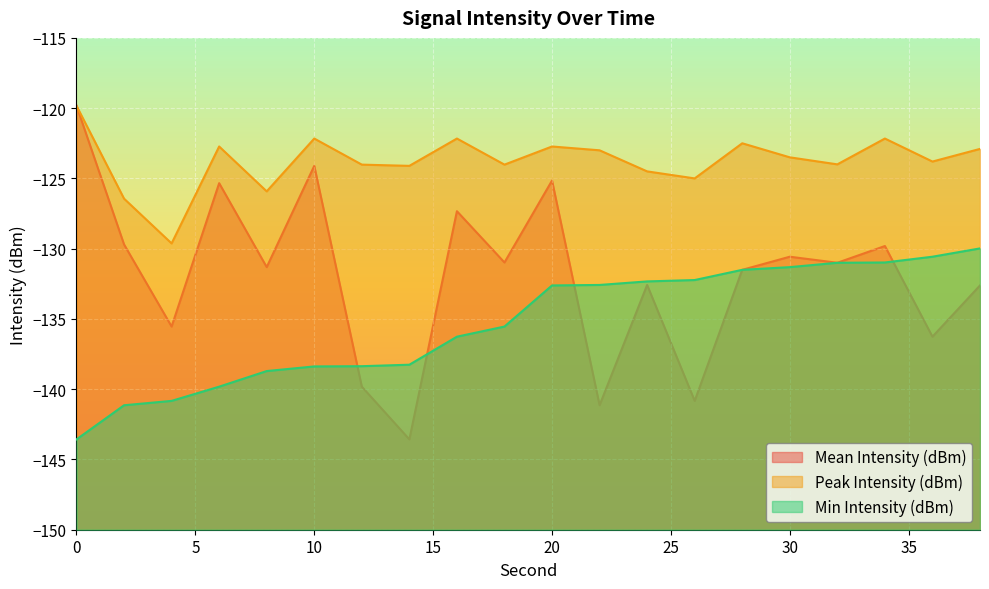

What are all the series names shown in the legend?

Mean Intensity (dBm), Peak Intensity (dBm), Min Intensity (dBm)